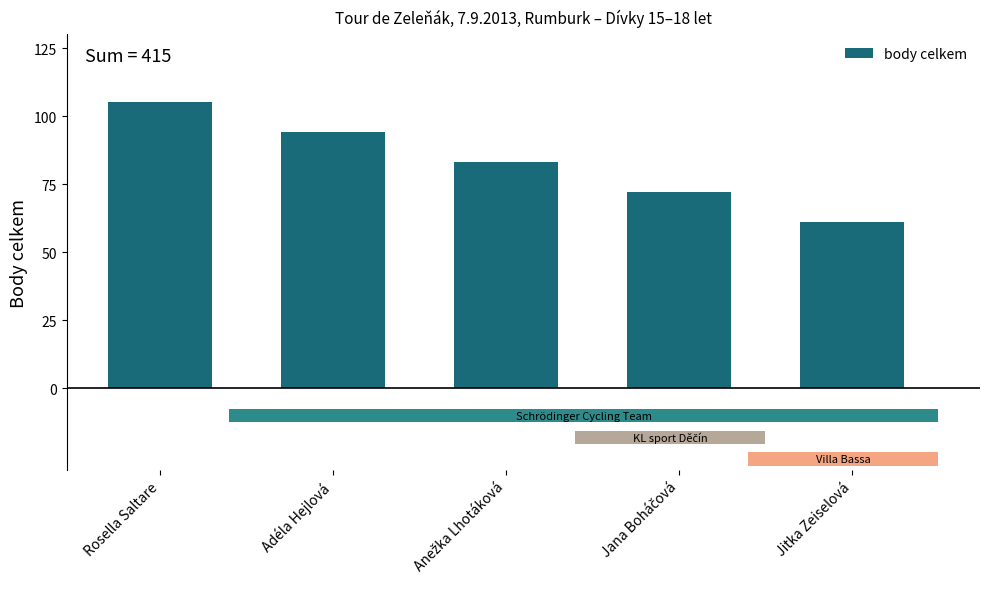

What is the value of the 1st bar from the left?

105